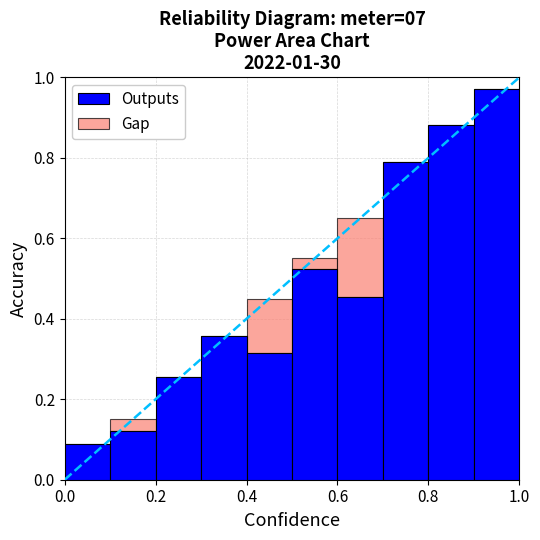

What is the sum of all Outputs values?

4.8